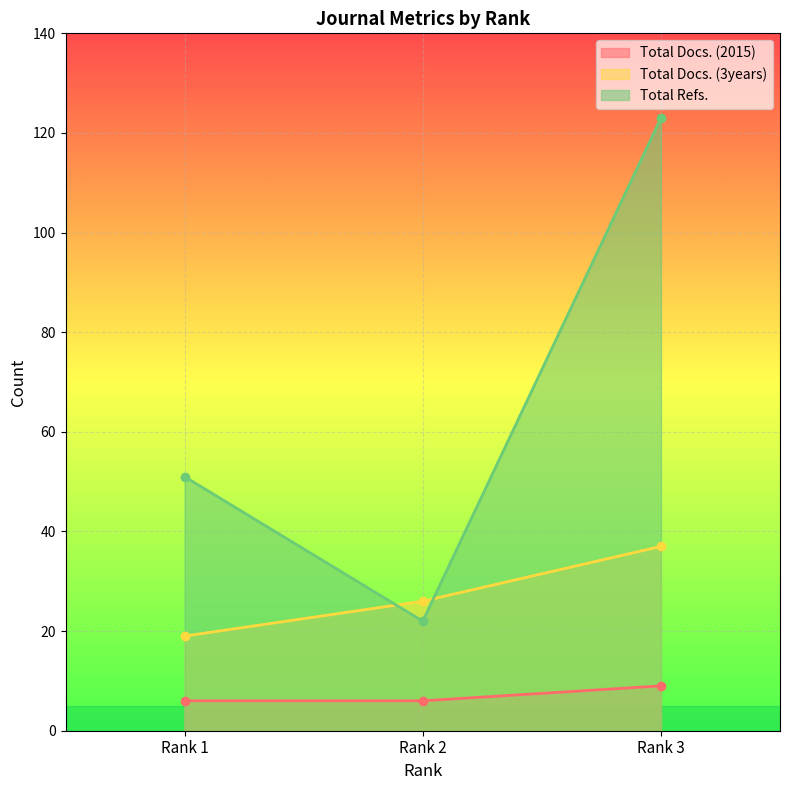

What is the difference between the Total Refs. values at Rank 3 and Rank 2?

101